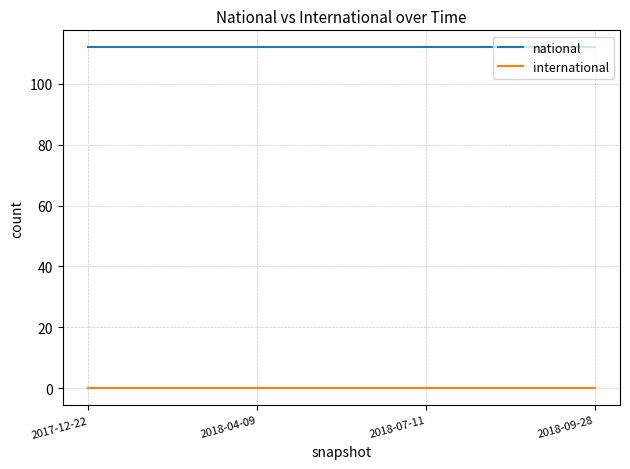

What is the sum of all national values?

448